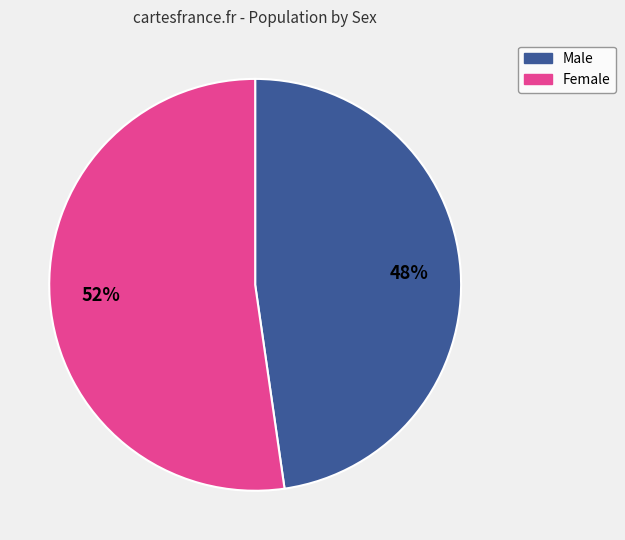

Is it true that Male is 38% of the pie?

False